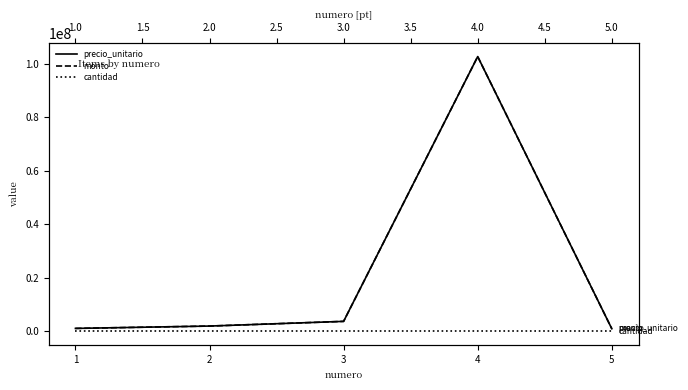

What are all the series names shown in the legend?

precio_unitario, monto, cantidad